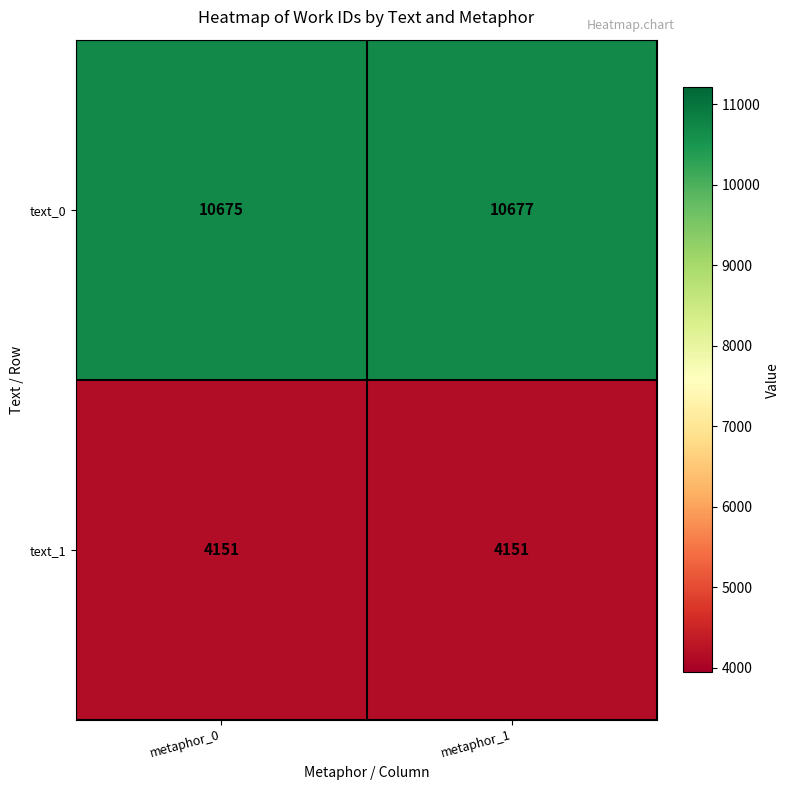

At which category does the chart reach its peak across all series?

metaphor_1